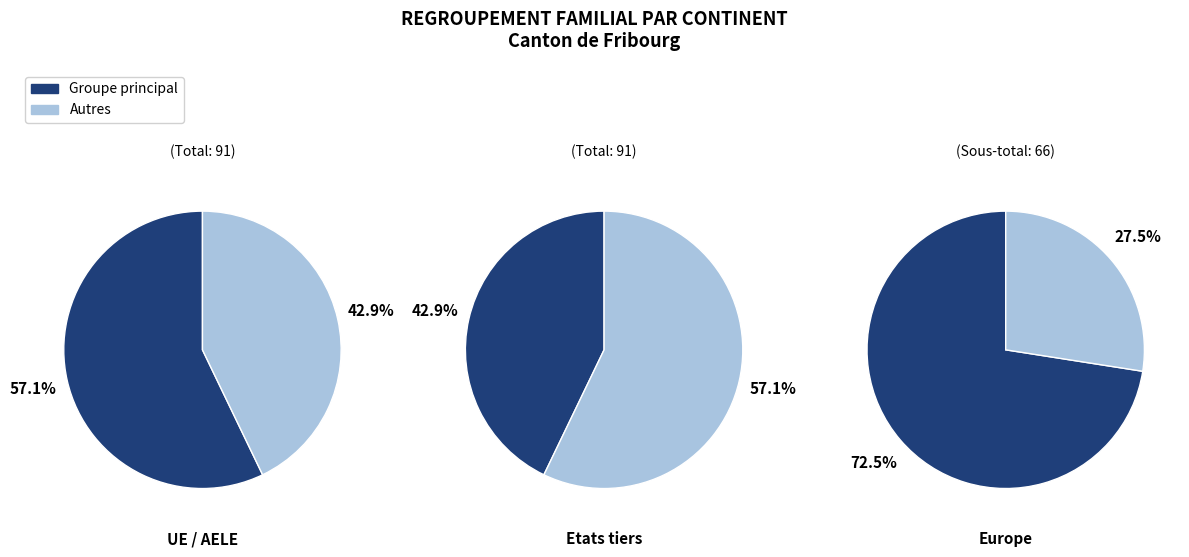

Is it true that Europe is 73% of the pie?

True